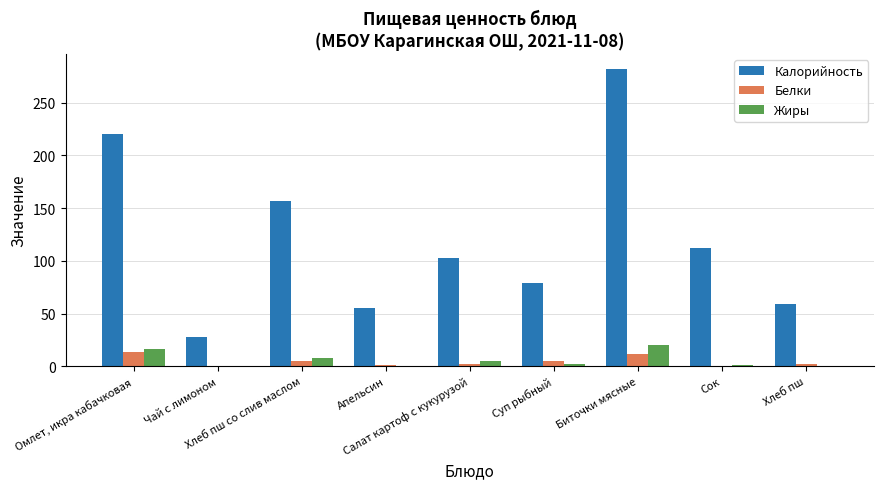

Which series has the largest total across all categories?

Калорийность